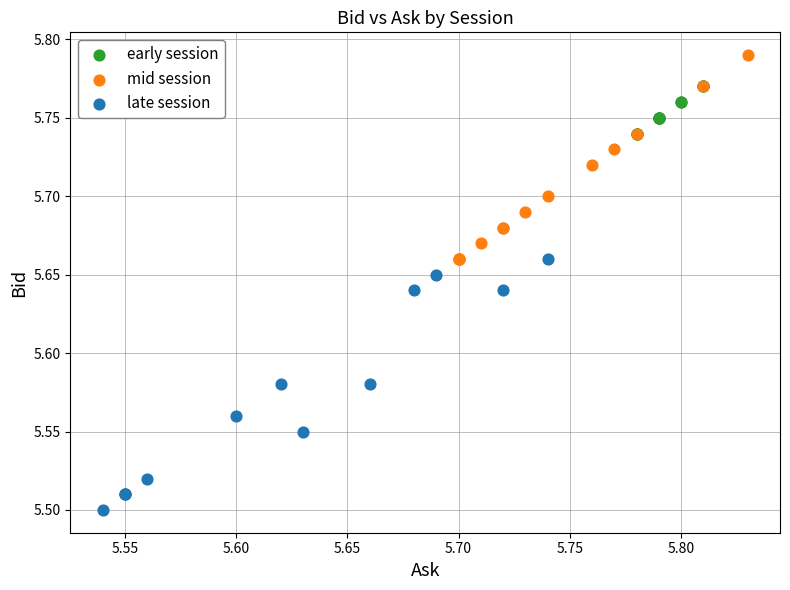

Which series reaches the minimum Y coordinate?

late session